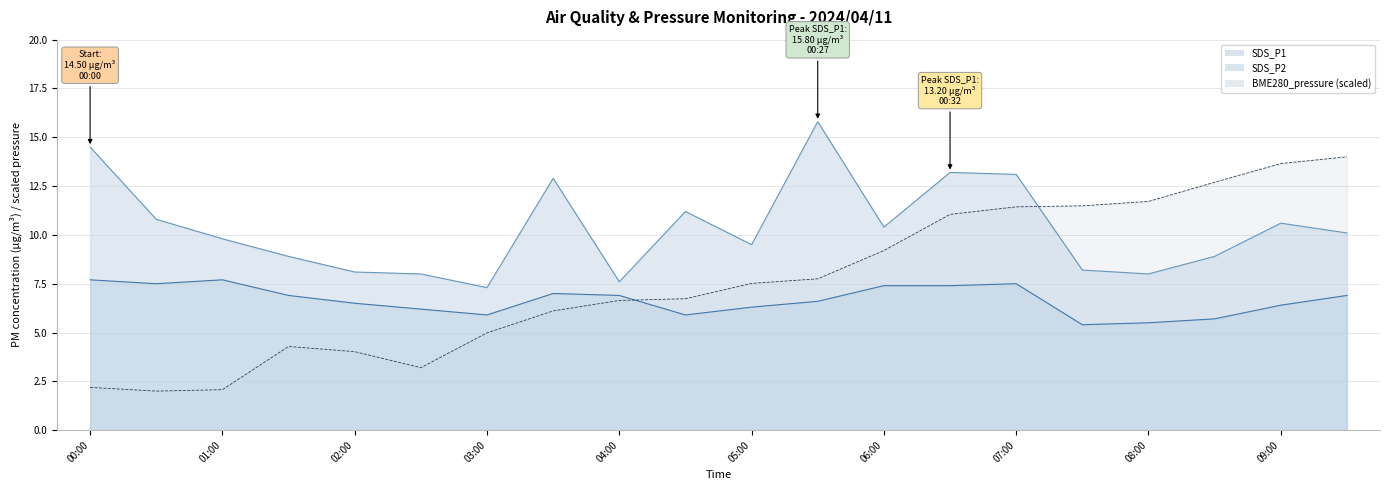

How many lines are shown in the chart?

3